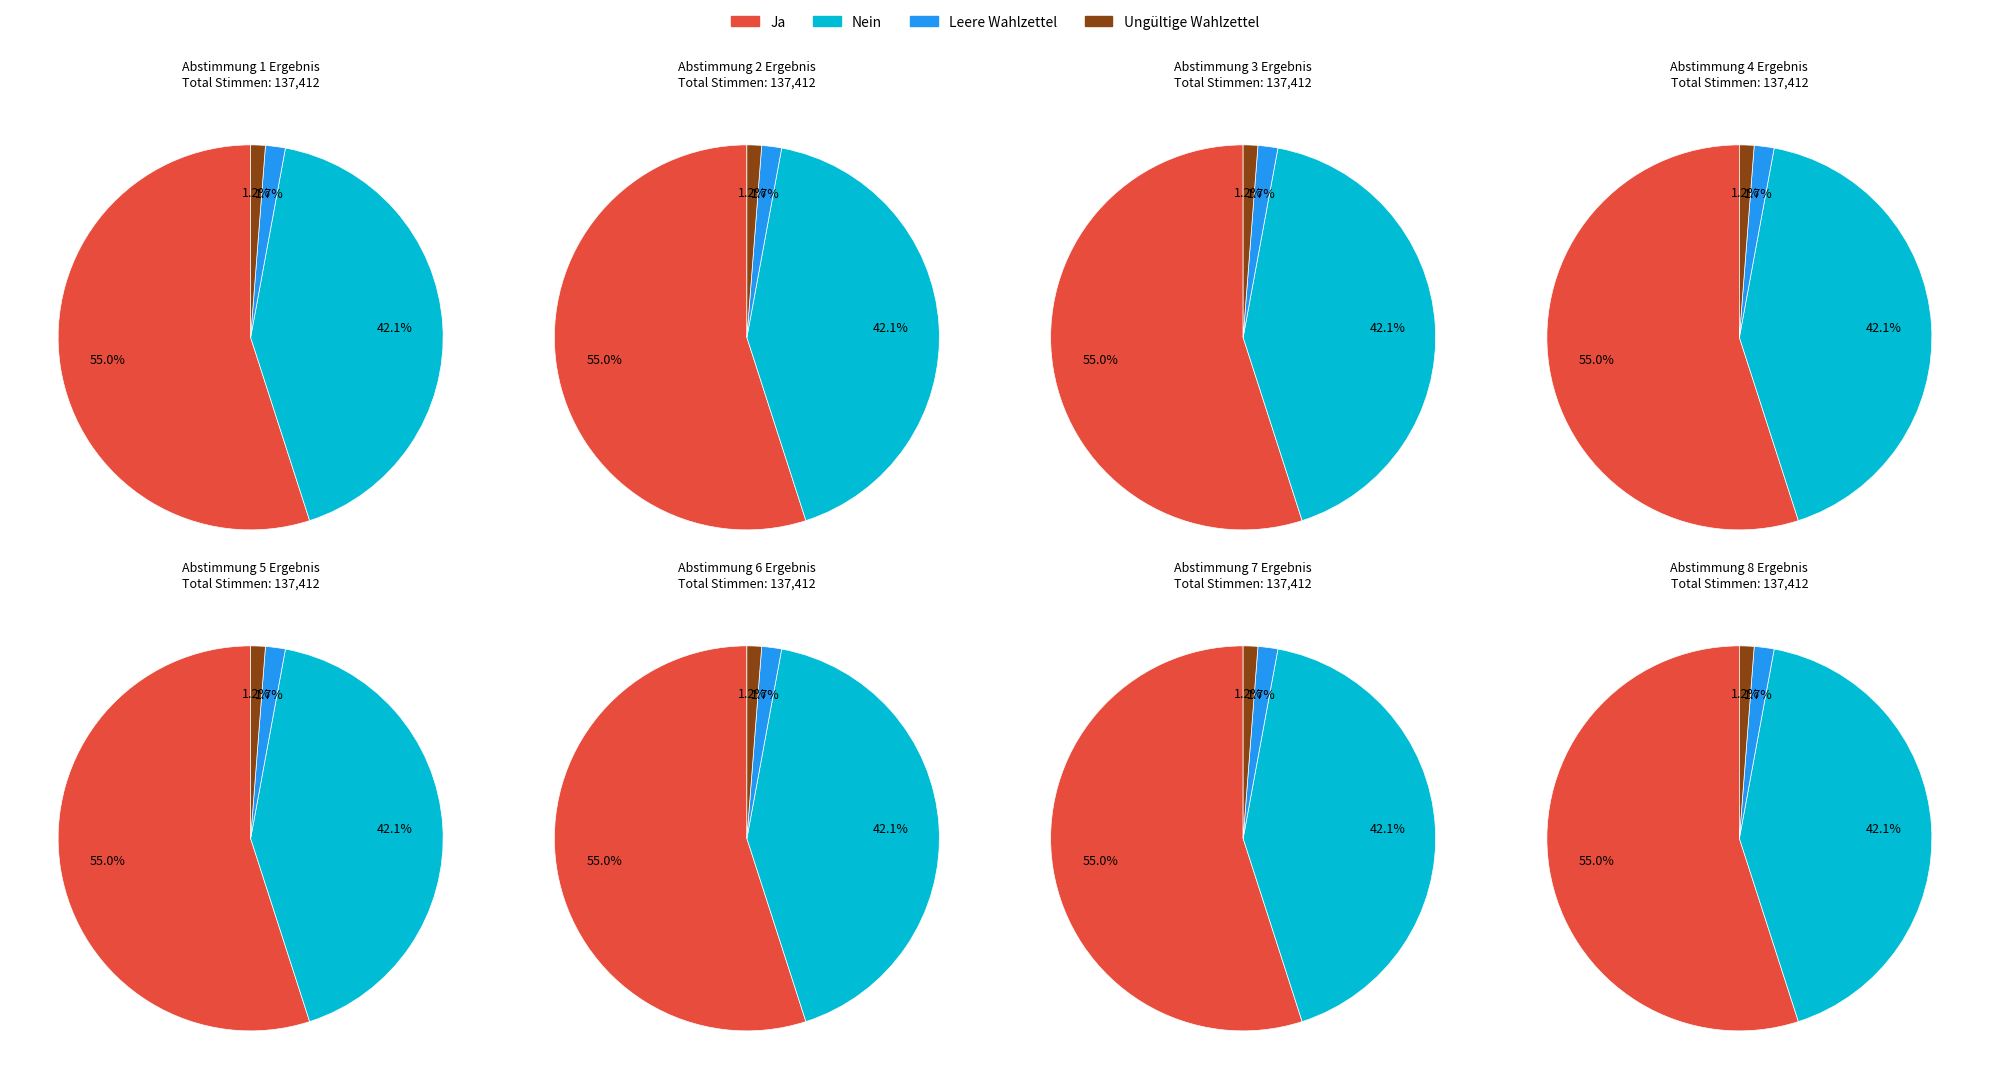

What is the ratio of the value at Ja to the value at Ungültige Wahlzettel?

44.8